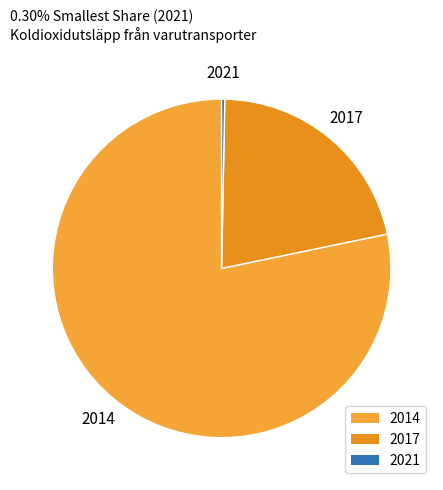

Approximately how many times larger is the value at 2014 compared to 2021?

262.3